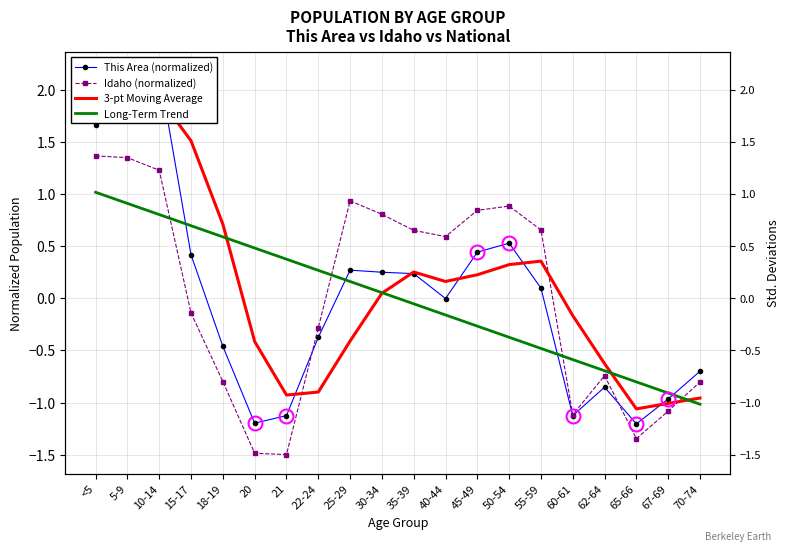

The Long-Term Trend series shows -0.3 at 45-49. True or false?

True